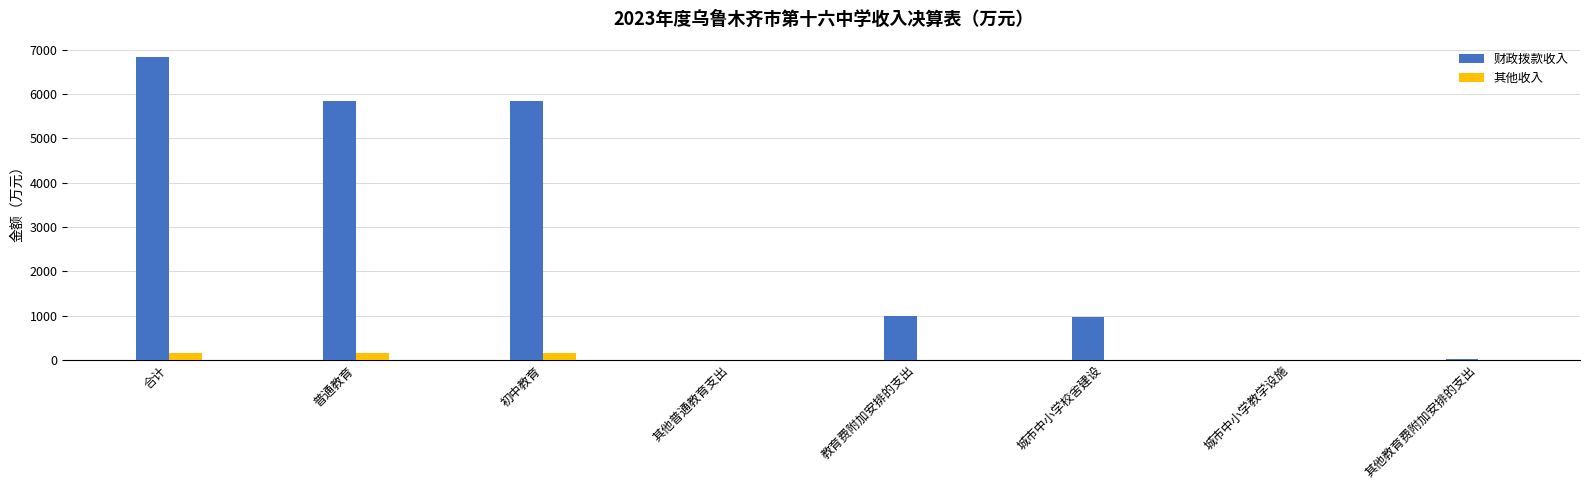

Which series changed the most between 初中教育 and 其他教育费附加安排的支出?

财政拨款收入